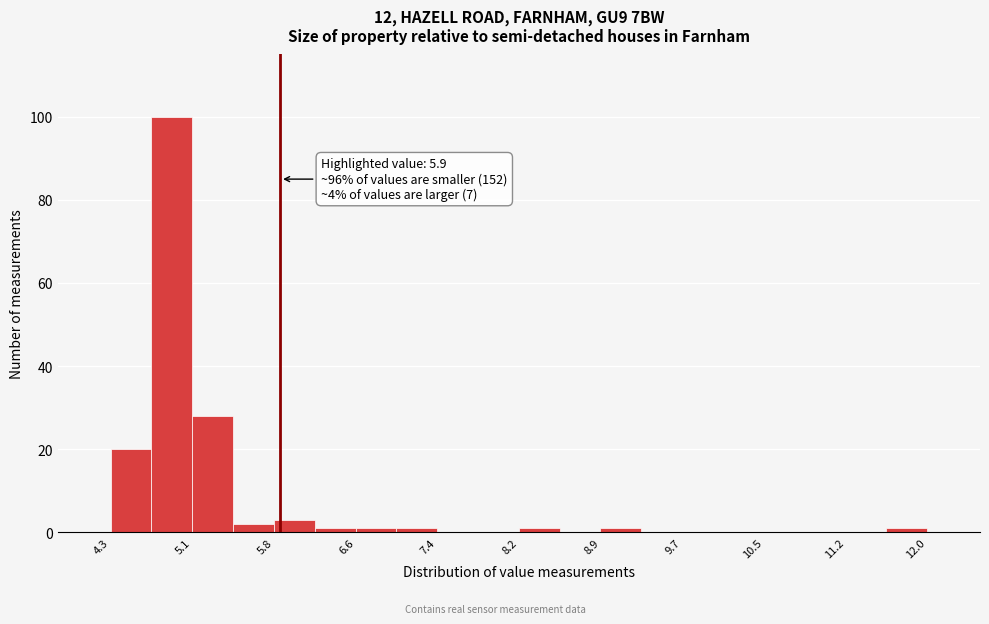

Read against the x-axis, roughly where is the centre of the tallest bar?

4.9